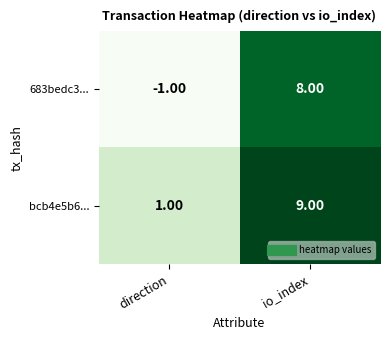

Which series has the largest range (max minus min)?

683bedc3...